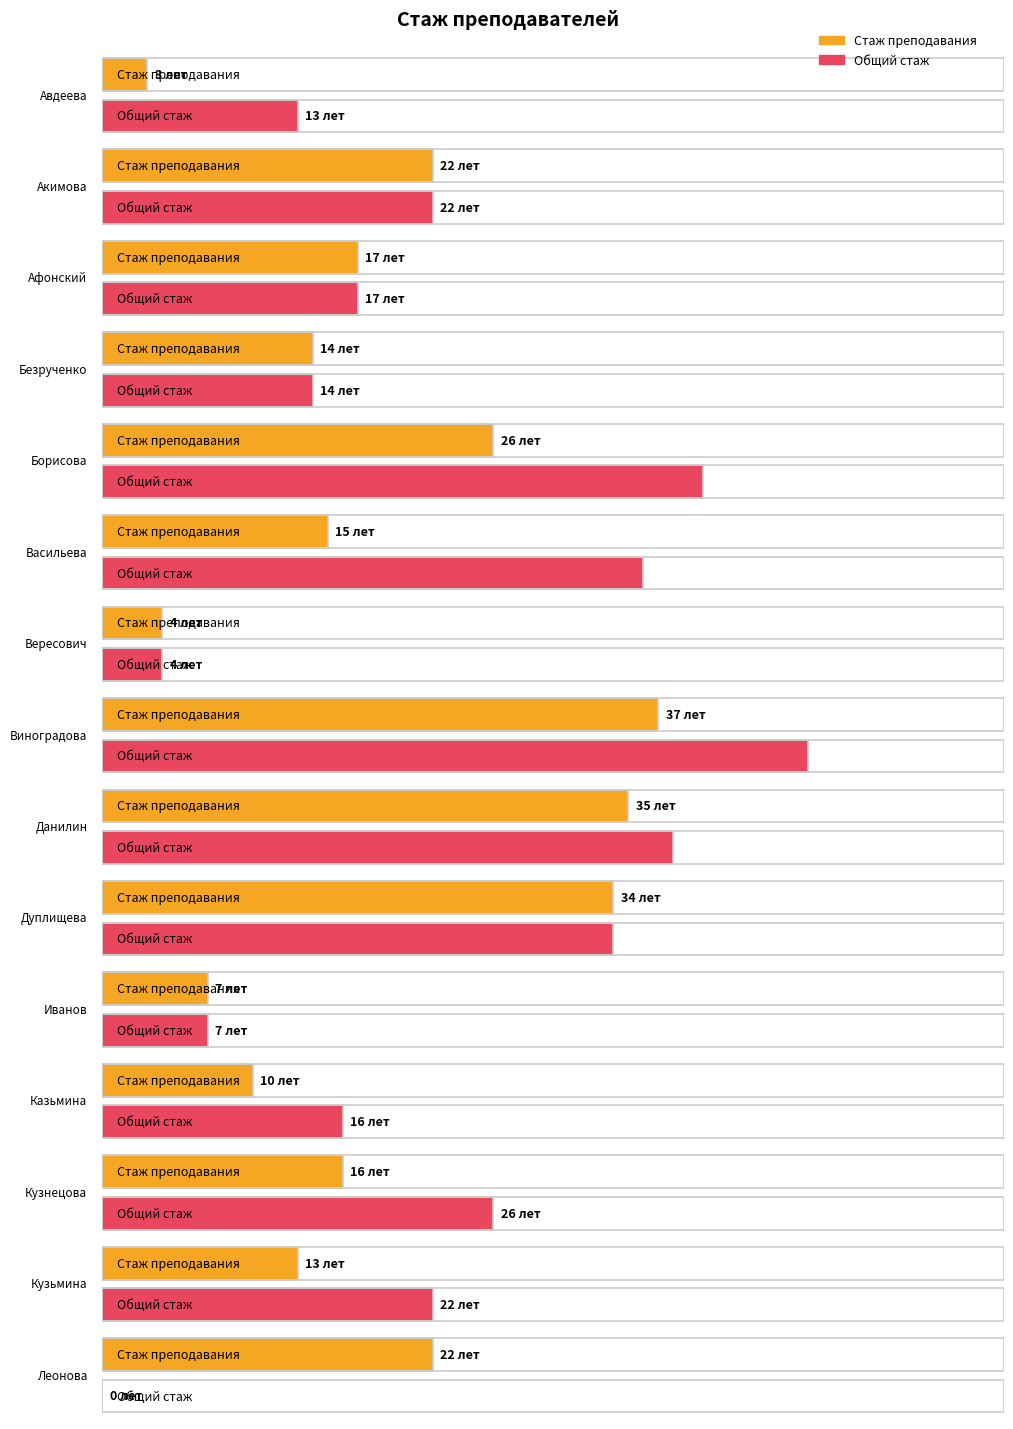

What is the label of the 1st bar from the left?

Авдеева